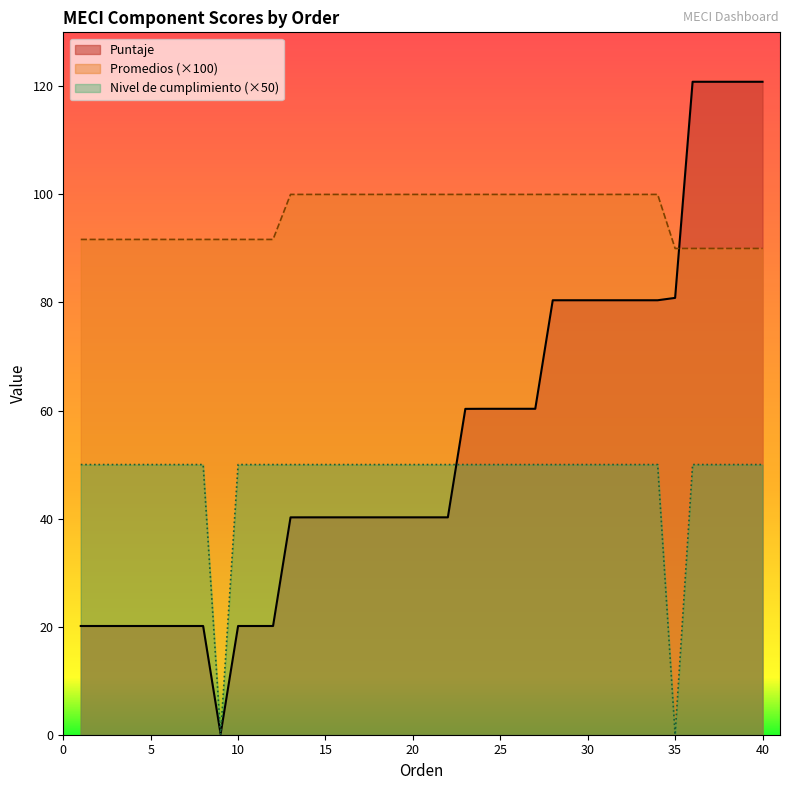

Reading left to right, transcribe all the data shown in this chart.

Puntaje: 1=20.1	2=20.1	3=20.1	4=20.1	5=20.1	6=20.1	7=20.1	8=20.1	9=0.1	10=20.1	11=20.1	12=20.1	13=40.2	14=40.2	15=40.2	16=40.2	17=40.2	18=40.2	19=40.2	20=40.2	21=40.2	22=40.2	23=60.3	24=60.3	25=60.3	26=60.3	27=60.3	28=80.4	29=80.4	30=80.4	31=80.4	32=80.4	33=80.4	34=80.4	36=120.9	37=120.9	38=120.9	39=120.9	40=120.9	35=80.9
Promedios: 1=0.9	2=0.9	3=0.9	4=0.9	5=0.9	6=0.9	7=0.9	8=0.9	9=0.9	10=0.9	11=0.9	12=0.9	13=1.0	14=1.0	15=1.0	16=1.0	17=1.0	18=1.0	19=1.0	20=1.0	21=1.0	22=1.0	23=1.0	24=1.0	25=1.0	26=1.0	27=1.0	28=1.0	29=1.0	30=1.0	31=1.0	32=1.0	33=1.0	34=1.0	36=0.9	37=0.9	38=0.9	39=0.9	40=0.9	35=0.9
Nivel de cumplimiento: 1=1.0	2=1.0	3=1.0	4=1.0	5=1.0	6=1.0	7=1.0	8=1.0	9=0.0	10=1.0	11=1.0	12=1.0	13=1.0	14=1.0	15=1.0	16=1.0	17=1.0	18=1.0	19=1.0	20=1.0	21=1.0	22=1.0	23=1.0	24=1.0	25=1.0	26=1.0	27=1.0	28=1.0	29=1.0	30=1.0	31=1.0	32=1.0	33=1.0	34=1.0	36=1.0	37=1.0	38=1.0	39=1.0	40=1.0	35=0.0